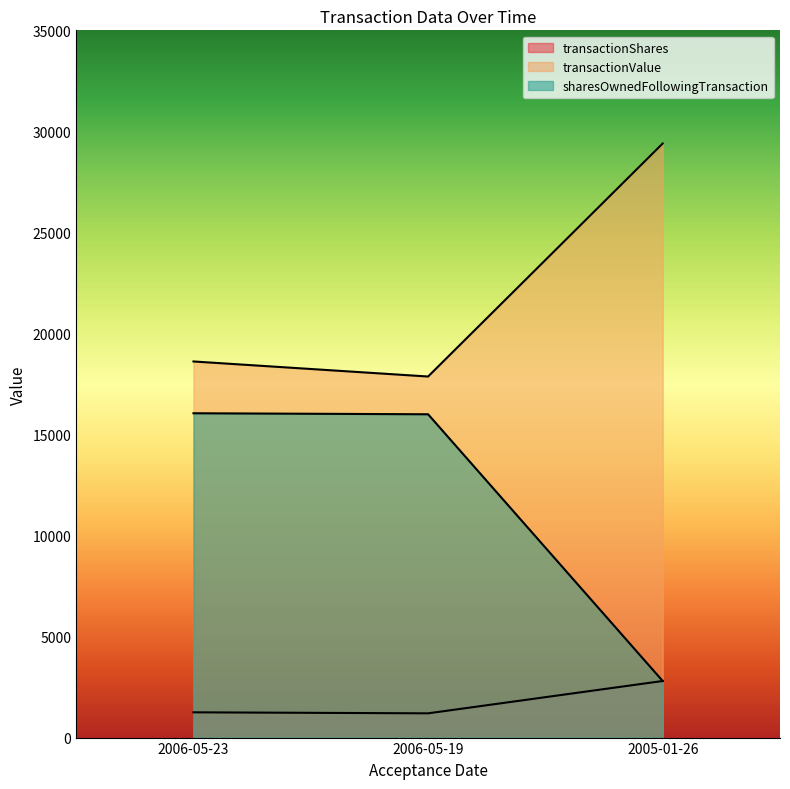

How many distinct data groups are displayed?

3